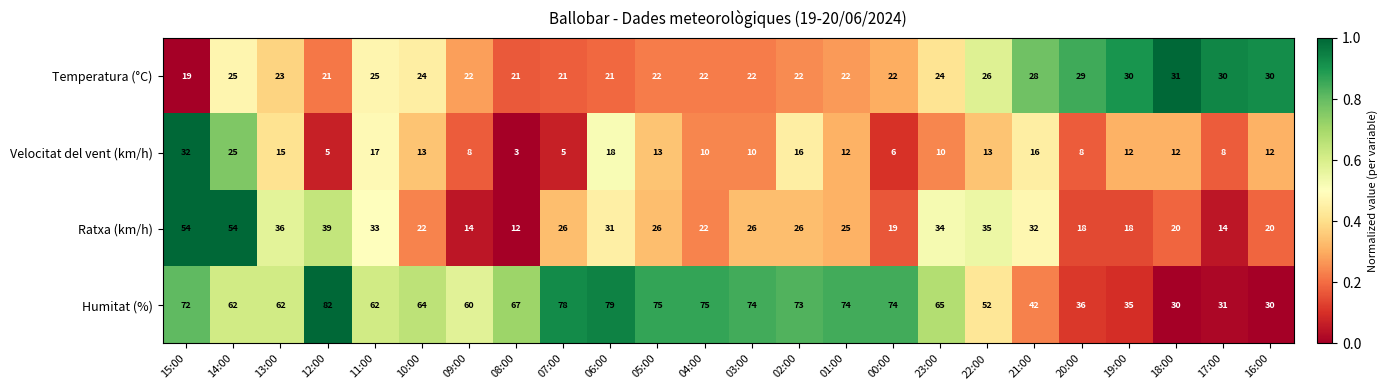

The Temperatura (°C) series shows 24 at 23:00. True or false?

True